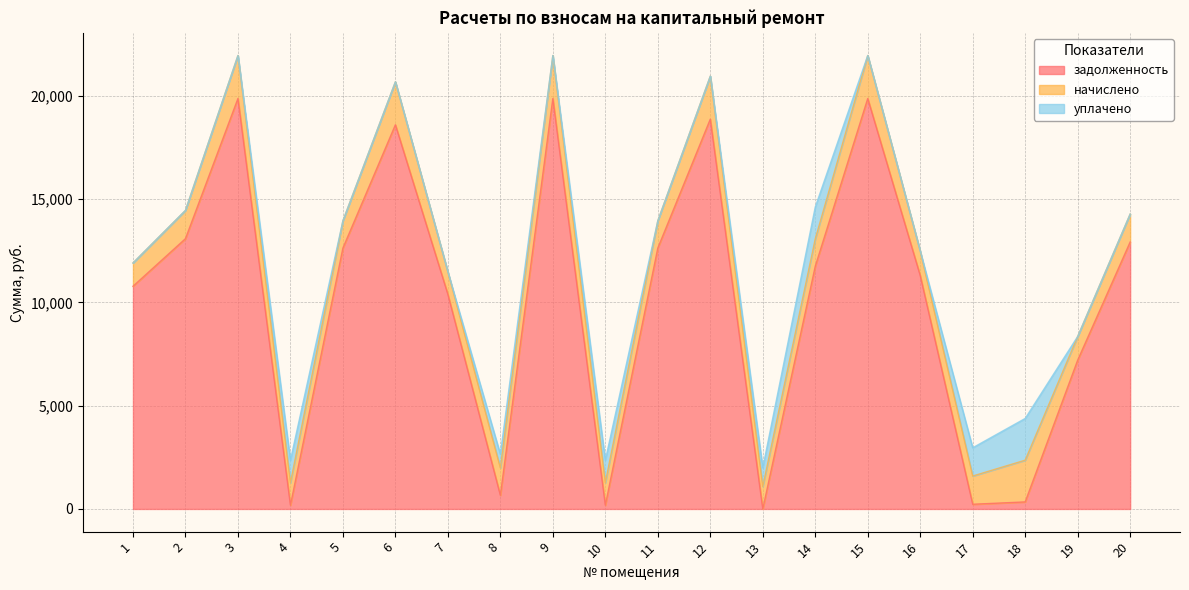

At which category does начислено reach its first local valley?

4